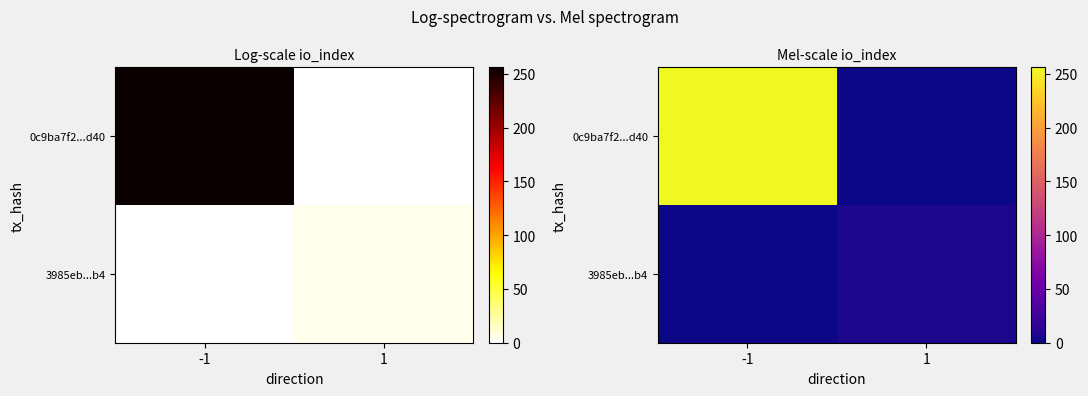

Which series has the largest total across all categories?

0c9ba7f2...d40